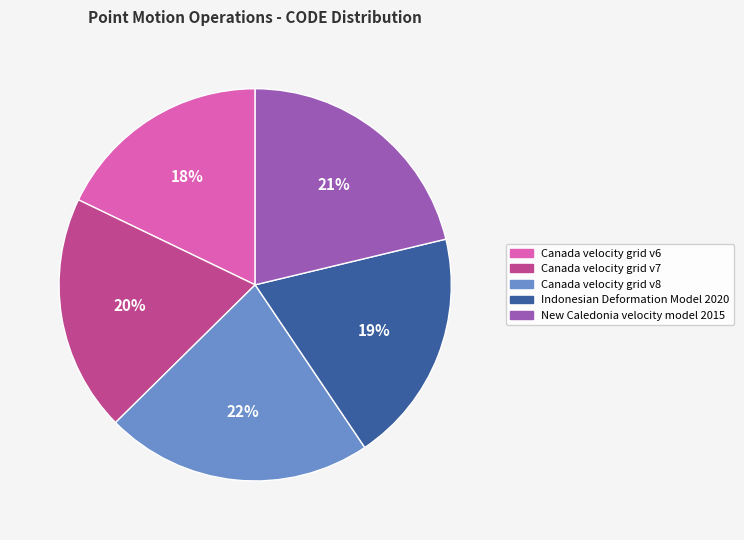

To the nearest percent, what percentage of the pie is New Caledonia velocity model 2015?

21%